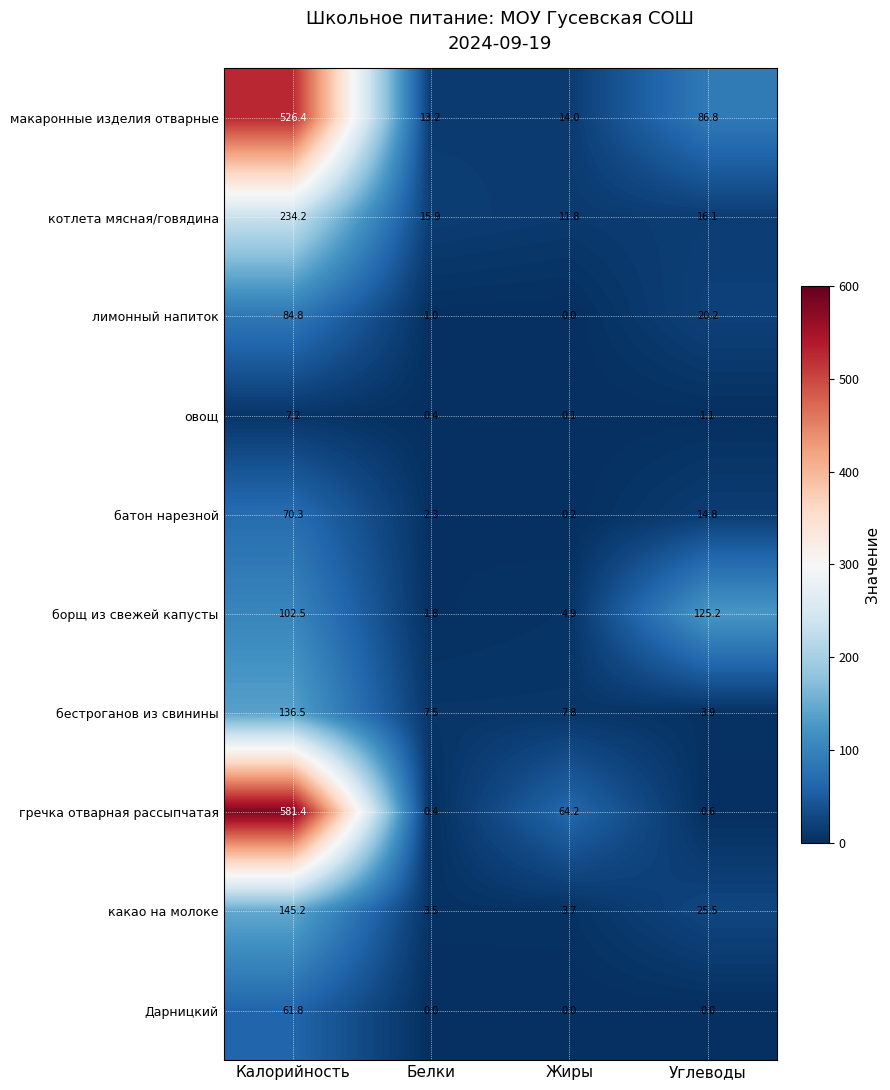

What is the difference between the highest and lowest values at Калорийность?

574.2